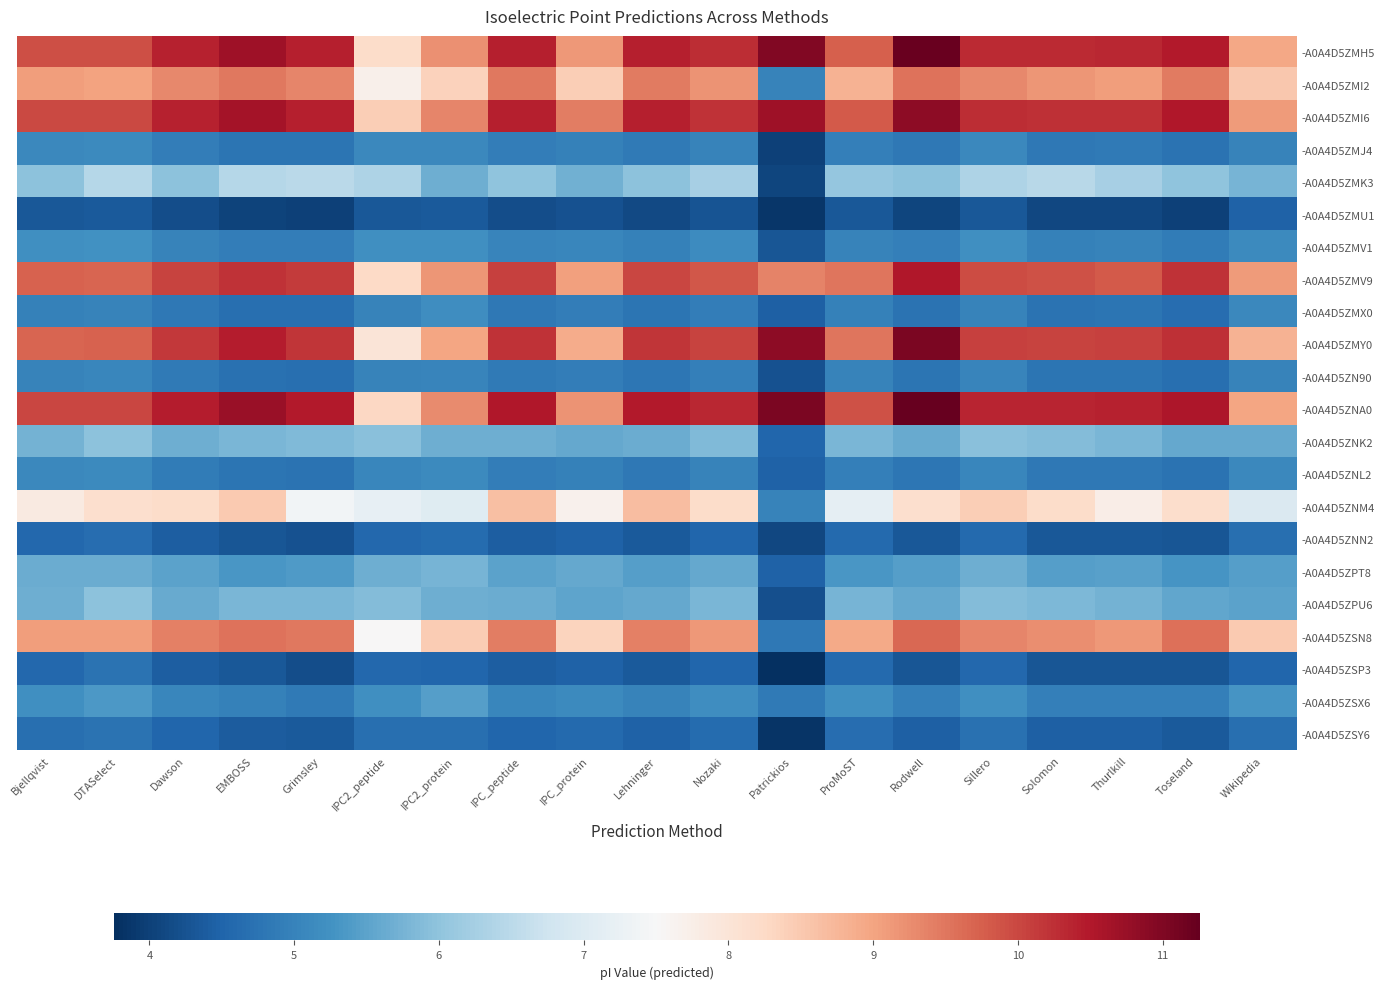

Reading right to left, what are all the values shown in this chart?

-A0A4D5ZMH5: Wikipedia=8.9	Toseland=10.5	Thurlkill=10.3	Solomon=10.3	Sillero=10.3	Rodwell=11.2	ProMoST=9.7	Patrickios=11.0	Nozaki=10.3	Lehninger=10.4	IPC_protein=9.1	IPC_peptide=10.4	IPC2_protein=9.2	IPC2_peptide=8.2	Grimsley=10.4	EMBOSS=10.7	Dawson=10.4	DTASelect=9.9	Bjellqvist=9.9
-A0A4D5ZMI2: Wikipedia=8.5	Toseland=9.4	Thurlkill=9.1	Solomon=9.2	Sillero=9.3	Rodwell=9.5	ProMoST=8.8	Patrickios=5.0	Nozaki=9.2	Lehninger=9.4	IPC_protein=8.4	IPC_peptide=9.5	IPC2_protein=8.4	IPC2_peptide=7.7	Grimsley=9.3	EMBOSS=9.5	Dawson=9.3	DTASelect=9.0	Bjellqvist=9.1
-A0A4D5ZMI6: Wikipedia=9.1	Toseland=10.5	Thurlkill=10.2	Solomon=10.2	Sillero=10.3	Rodwell=10.9	ProMoST=9.8	Patrickios=10.7	Nozaki=10.2	Lehninger=10.4	IPC_protein=9.4	IPC_peptide=10.4	IPC2_protein=9.3	IPC2_peptide=8.4	Grimsley=10.4	EMBOSS=10.6	Dawson=10.4	DTASelect=10.0	Bjellqvist=10.0
-A0A4D5ZMJ4: Wikipedia=5.0	Toseland=4.7	Thurlkill=4.9	Solomon=4.8	Sillero=5.1	Rodwell=4.8	ProMoST=5.0	Patrickios=4.0	Nozaki=5.0	Lehninger=4.9	IPC_protein=5.0	IPC_peptide=4.9	IPC2_protein=5.1	IPC2_peptide=5.1	Grimsley=4.8	EMBOSS=4.8	Dawson=4.9	DTASelect=5.1	Bjellqvist=5.1
-A0A4D5ZMK3: Wikipedia=5.8	Toseland=6.0	Thurlkill=6.3	Solomon=6.5	Sillero=6.4	Rodwell=6.0	ProMoST=6.1	Patrickios=4.1	Nozaki=6.2	Lehninger=6.0	IPC_protein=5.7	IPC_peptide=6.0	IPC2_protein=5.7	IPC2_peptide=6.4	Grimsley=6.5	EMBOSS=6.4	Dawson=6.0	DTASelect=6.4	Bjellqvist=6.0
-A0A4D5ZMU1: Wikipedia=4.5	Toseland=4.0	Thurlkill=4.1	Solomon=4.1	Sillero=4.3	Rodwell=4.1	ProMoST=4.3	Patrickios=3.9	Nozaki=4.3	Lehninger=4.1	IPC_protein=4.2	IPC_peptide=4.2	IPC2_protein=4.4	IPC2_peptide=4.3	Grimsley=4.0	EMBOSS=4.0	Dawson=4.2	DTASelect=4.4	Bjellqvist=4.3
-A0A4D5ZMV1: Wikipedia=5.1	Toseland=4.9	Thurlkill=5.0	Solomon=5.0	Sillero=5.2	Rodwell=5.0	ProMoST=5.0	Patrickios=4.3	Nozaki=5.1	Lehninger=5.0	IPC_protein=5.1	IPC_peptide=5.0	IPC2_protein=5.2	IPC2_peptide=5.2	Grimsley=4.9	EMBOSS=4.9	Dawson=5.0	DTASelect=5.2	Bjellqvist=5.2
-A0A4D5ZMV9: Wikipedia=9.1	Toseland=10.2	Thurlkill=9.8	Solomon=9.9	Sillero=10.0	Rodwell=10.5	ProMoST=9.5	Patrickios=9.4	Nozaki=9.8	Lehninger=10.0	IPC_protein=9.0	IPC_peptide=10.1	IPC2_protein=9.2	IPC2_peptide=8.2	Grimsley=10.1	EMBOSS=10.2	Dawson=10.0	DTASelect=9.7	Bjellqvist=9.7
-A0A4D5ZMX0: Wikipedia=5.1	Toseland=4.6	Thurlkill=4.8	Solomon=4.7	Sillero=5.0	Rodwell=4.7	ProMoST=5.0	Patrickios=4.4	Nozaki=4.9	Lehninger=4.8	IPC_protein=4.9	IPC_peptide=4.8	IPC2_protein=5.2	IPC2_peptide=5.0	Grimsley=4.7	EMBOSS=4.7	Dawson=4.8	DTASelect=5.0	Bjellqvist=5.0
-A0A4D5ZMY0: Wikipedia=8.8	Toseland=10.2	Thurlkill=10.1	Solomon=10.0	Sillero=10.1	Rodwell=11.0	ProMoST=9.5	Patrickios=10.8	Nozaki=10.0	Lehninger=10.2	IPC_protein=8.9	IPC_peptide=10.2	IPC2_protein=9.0	IPC2_peptide=8.0	Grimsley=10.2	EMBOSS=10.4	Dawson=10.2	DTASelect=9.7	Bjellqvist=9.7
-A0A4D5ZN90: Wikipedia=5.0	Toseland=4.7	Thurlkill=4.8	Solomon=4.8	Sillero=5.0	Rodwell=4.8	ProMoST=5.0	Patrickios=4.2	Nozaki=5.0	Lehninger=4.8	IPC_protein=4.9	IPC_peptide=4.9	IPC2_protein=5.0	IPC2_peptide=5.0	Grimsley=4.7	EMBOSS=4.7	Dawson=4.9	DTASelect=5.1	Bjellqvist=5.0
-A0A4D5ZNA0: Wikipedia=9.0	Toseland=10.5	Thurlkill=10.4	Solomon=10.3	Sillero=10.4	Rodwell=11.3	ProMoST=9.9	Patrickios=11.0	Nozaki=10.3	Lehninger=10.5	IPC_protein=9.2	IPC_peptide=10.5	IPC2_protein=9.3	IPC2_peptide=8.3	Grimsley=10.5	EMBOSS=10.7	Dawson=10.5	DTASelect=10.0	Bjellqvist=10.0
-A0A4D5ZNK2: Wikipedia=5.6	Toseland=5.6	Thurlkill=5.8	Solomon=5.9	Sillero=5.9	Rodwell=5.6	ProMoST=5.8	Patrickios=4.5	Nozaki=5.9	Lehninger=5.6	IPC_protein=5.6	IPC_peptide=5.7	IPC2_protein=5.7	IPC2_peptide=5.9	Grimsley=5.9	EMBOSS=5.8	Dawson=5.7	DTASelect=6.0	Bjellqvist=5.7
-A0A4D5ZNL2: Wikipedia=5.1	Toseland=4.7	Thurlkill=4.8	Solomon=4.8	Sillero=5.1	Rodwell=4.8	ProMoST=4.9	Patrickios=4.5	Nozaki=5.0	Lehninger=4.8	IPC_protein=5.0	IPC_peptide=4.9	IPC2_protein=5.1	IPC2_peptide=5.1	Grimsley=4.7	EMBOSS=4.8	Dawson=4.9	DTASelect=5.1	Bjellqvist=5.1
-A0A4D5ZNM4: Wikipedia=7.0	Toseland=8.2	Thurlkill=7.8	Solomon=8.2	Sillero=8.4	Rodwell=8.1	ProMoST=7.2	Patrickios=5.0	Nozaki=8.2	Lehninger=8.7	IPC_protein=7.7	IPC_peptide=8.6	IPC2_protein=7.1	IPC2_peptide=7.2	Grimsley=7.4	EMBOSS=8.5	Dawson=8.2	DTASelect=8.1	Bjellqvist=7.8
-A0A4D5ZNN2: Wikipedia=4.7	Toseland=4.3	Thurlkill=4.3	Solomon=4.3	Sillero=4.6	Rodwell=4.3	ProMoST=4.6	Patrickios=4.1	Nozaki=4.5	Lehninger=4.4	IPC_protein=4.5	IPC_peptide=4.4	IPC2_protein=4.6	IPC2_peptide=4.6	Grimsley=4.2	EMBOSS=4.3	Dawson=4.4	DTASelect=4.7	Bjellqvist=4.6
-A0A4D5ZPT8: Wikipedia=5.4	Toseland=5.3	Thurlkill=5.5	Solomon=5.4	Sillero=5.7	Rodwell=5.4	ProMoST=5.3	Patrickios=4.5	Nozaki=5.6	Lehninger=5.4	IPC_protein=5.6	IPC_peptide=5.5	IPC2_protein=5.8	IPC2_peptide=5.7	Grimsley=5.4	EMBOSS=5.3	Dawson=5.5	DTASelect=5.7	Bjellqvist=5.7
-A0A4D5ZPU6: Wikipedia=5.5	Toseland=5.6	Thurlkill=5.7	Solomon=5.8	Sillero=5.9	Rodwell=5.6	ProMoST=5.8	Patrickios=4.2	Nozaki=5.8	Lehninger=5.6	IPC_protein=5.5	IPC_peptide=5.6	IPC2_protein=5.7	IPC2_peptide=5.9	Grimsley=5.8	EMBOSS=5.8	Dawson=5.6	DTASelect=6.0	Bjellqvist=5.7
-A0A4D5ZSN8: Wikipedia=8.5	Toseland=9.6	Thurlkill=9.1	Solomon=9.2	Sillero=9.3	Rodwell=9.7	ProMoST=8.9	Patrickios=4.8	Nozaki=9.1	Lehninger=9.4	IPC_protein=8.3	IPC_peptide=9.4	IPC2_protein=8.5	IPC2_peptide=7.5	Grimsley=9.5	EMBOSS=9.5	Dawson=9.4	DTASelect=9.1	Bjellqvist=9.1
-A0A4D5ZSP3: Wikipedia=4.5	Toseland=4.3	Thurlkill=4.3	Solomon=4.3	Sillero=4.6	Rodwell=4.3	ProMoST=4.6	Patrickios=3.8	Nozaki=4.5	Lehninger=4.4	IPC_protein=4.5	IPC_peptide=4.4	IPC2_protein=4.5	IPC2_peptide=4.6	Grimsley=4.2	EMBOSS=4.3	Dawson=4.4	DTASelect=4.7	Bjellqvist=4.6
-A0A4D5ZSX6: Wikipedia=5.3	Toseland=5.0	Thurlkill=4.9	Solomon=5.0	Sillero=5.2	Rodwell=4.9	ProMoST=5.2	Patrickios=4.9	Nozaki=5.2	Lehninger=5.0	IPC_protein=5.1	IPC_peptide=5.1	IPC2_protein=5.4	IPC2_peptide=5.2	Grimsley=4.9	EMBOSS=5.0	Dawson=5.1	DTASelect=5.4	Bjellqvist=5.2
-A0A4D5ZSY6: Wikipedia=4.7	Toseland=4.4	Thurlkill=4.4	Solomon=4.4	Sillero=4.7	Rodwell=4.4	ProMoST=4.7	Patrickios=3.8	Nozaki=4.6	Lehninger=4.5	IPC_protein=4.6	IPC_peptide=4.5	IPC2_protein=4.7	IPC2_peptide=4.7	Grimsley=4.4	EMBOSS=4.4	Dawson=4.5	DTASelect=4.7	Bjellqvist=4.7